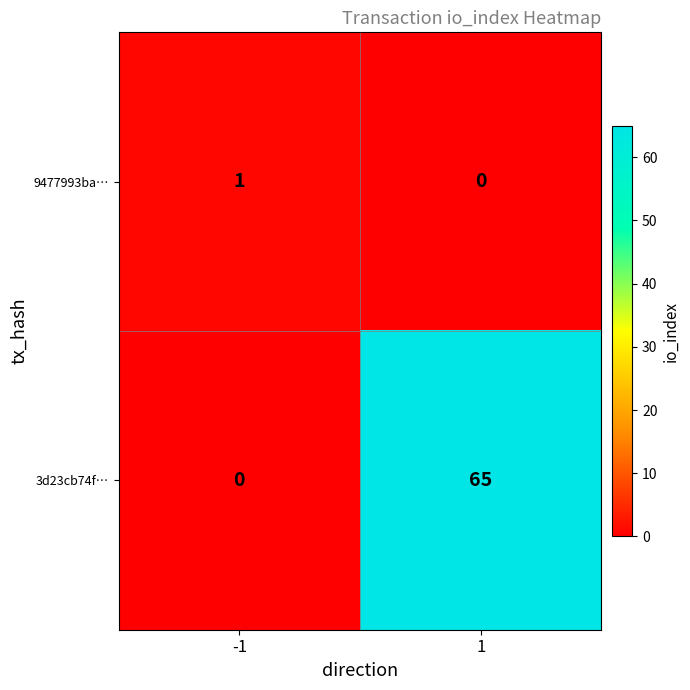

Reading left to right, transcribe all the data shown in this chart.

9477993ba…: -1=1	1=0
3d23cb74f…: -1=0	1=65